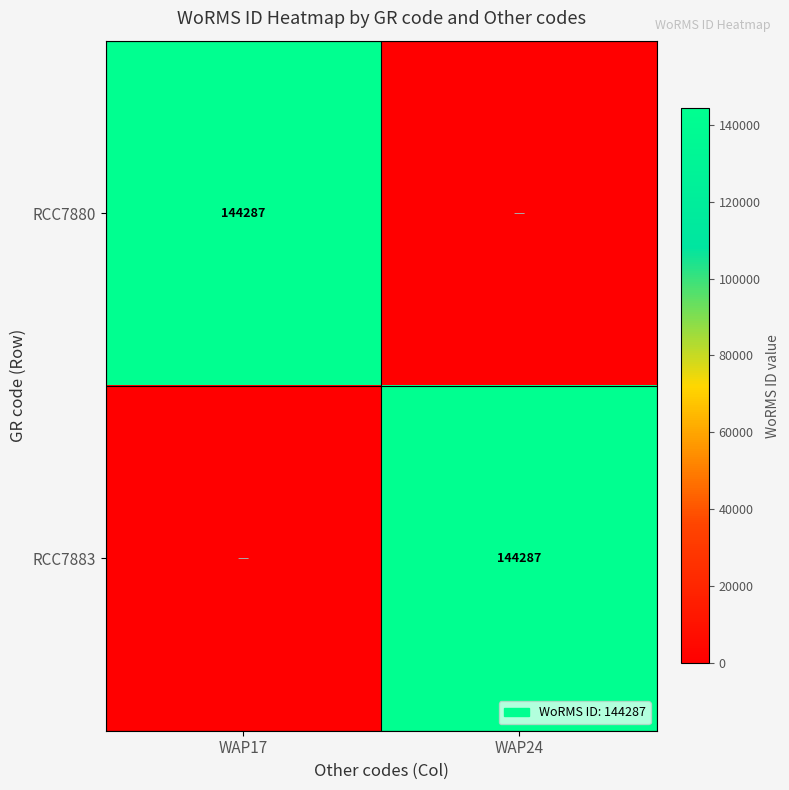

True or false: RCC7883 has a value of 144287 at WAP24.

True